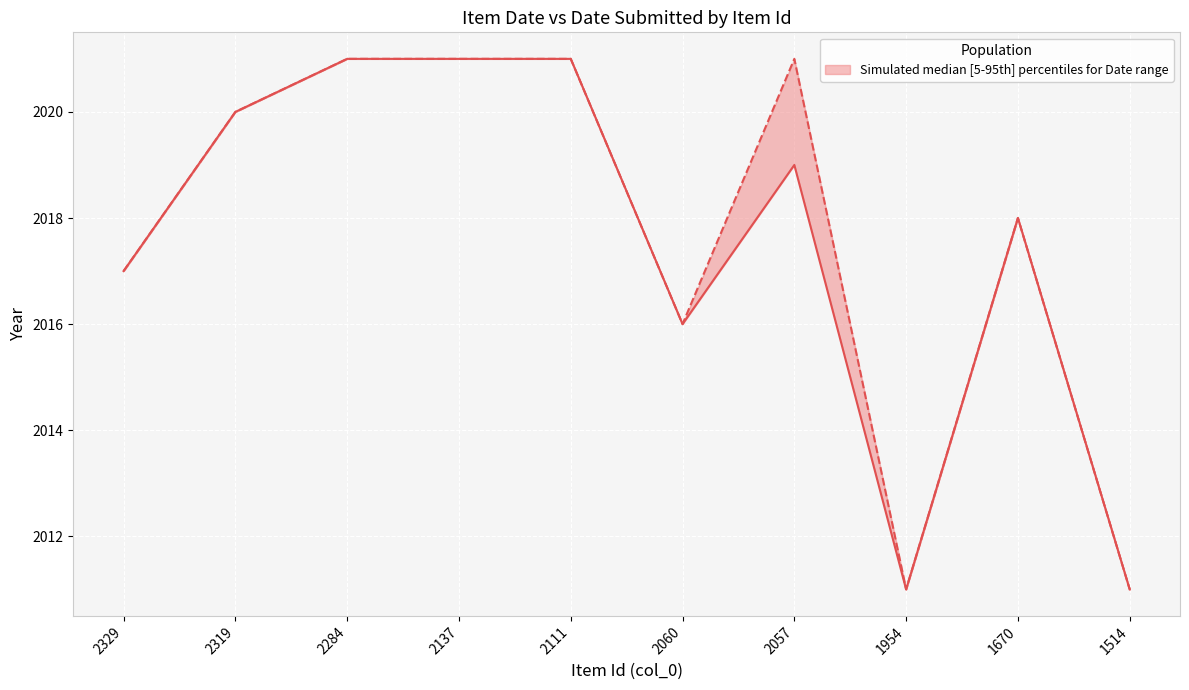

True or false: Date Submitted (col_6) has a value of 1031 at 1670.

False